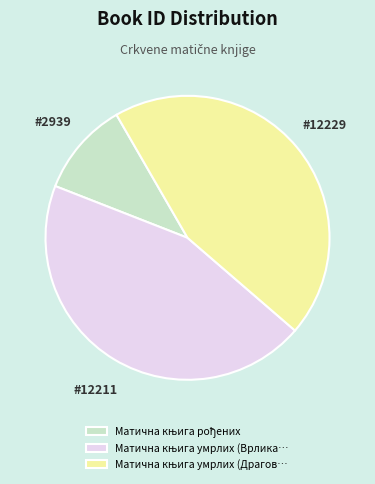

Is there any slice that represents more than half of the pie?

No